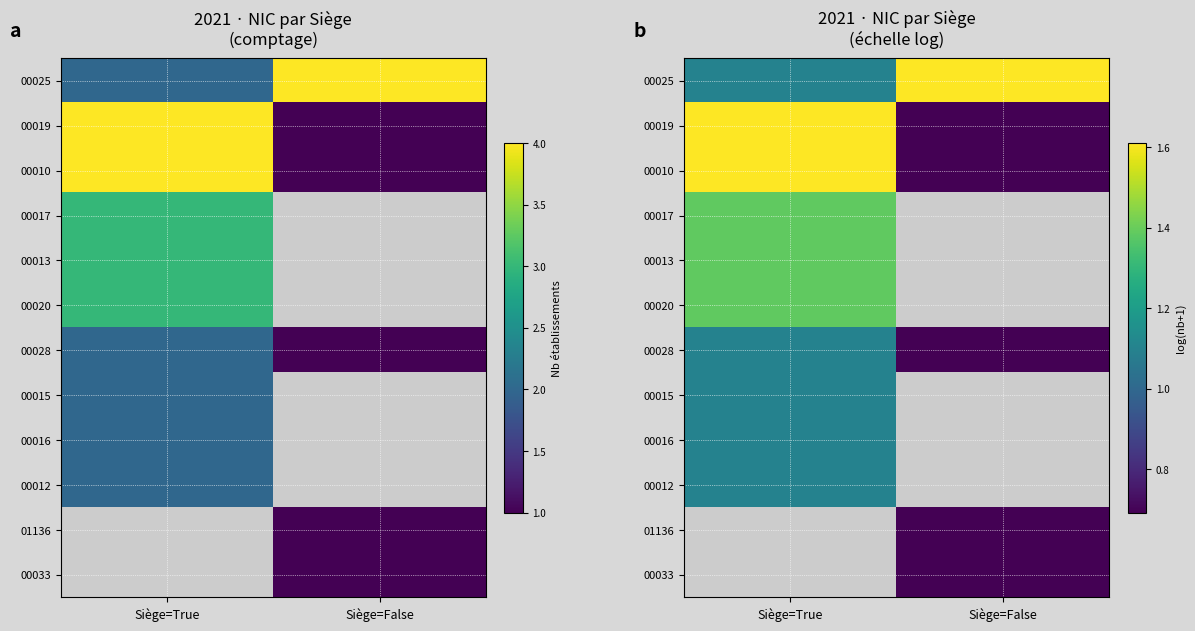

Which series has the largest total across all categories?

00025